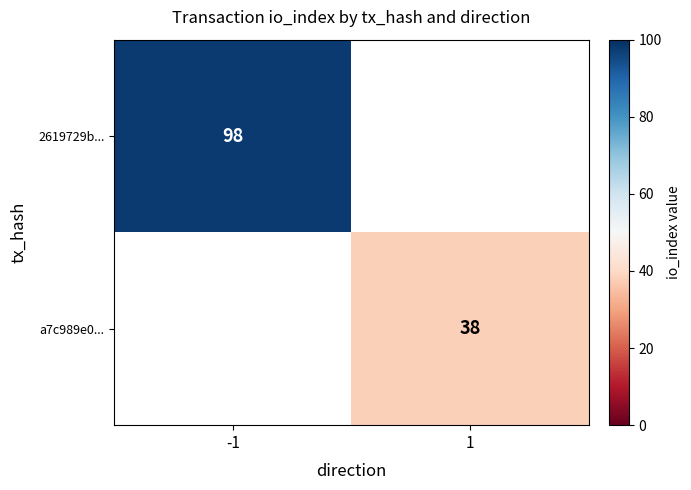

Is the value of a7c989e0... at 1 greater than the value of 2619729b... at -1?

No